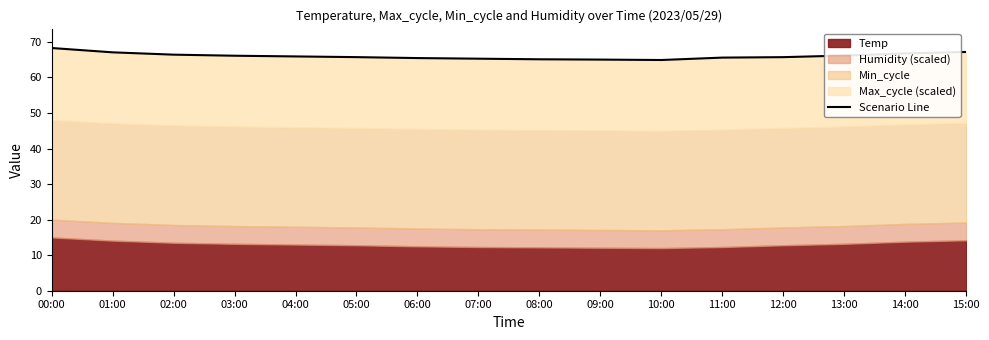

The value at 10:00 is 22.1. True or false?

False